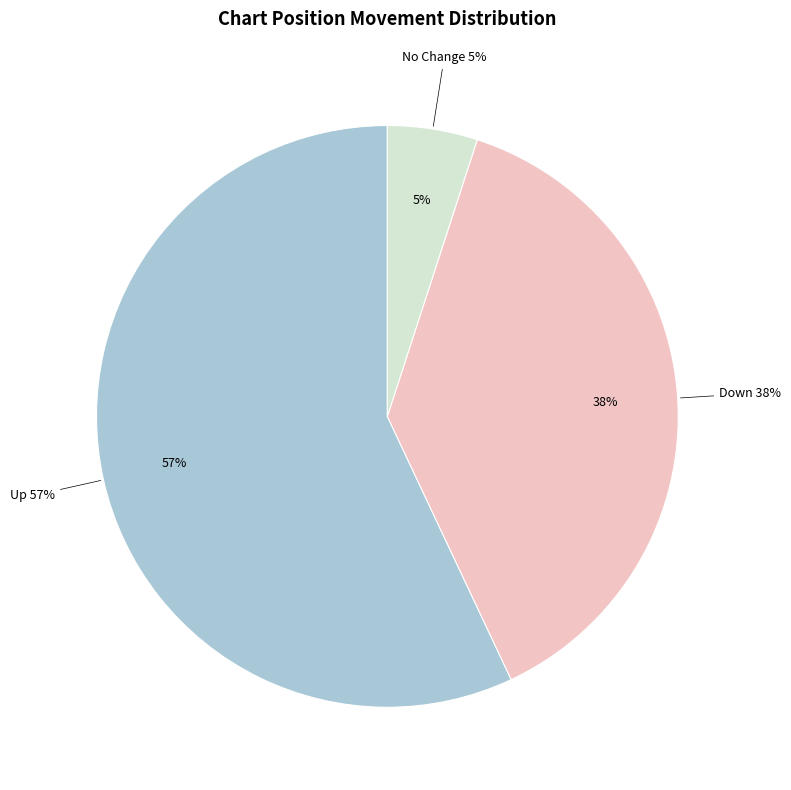

How many segments does this pie chart have?

3